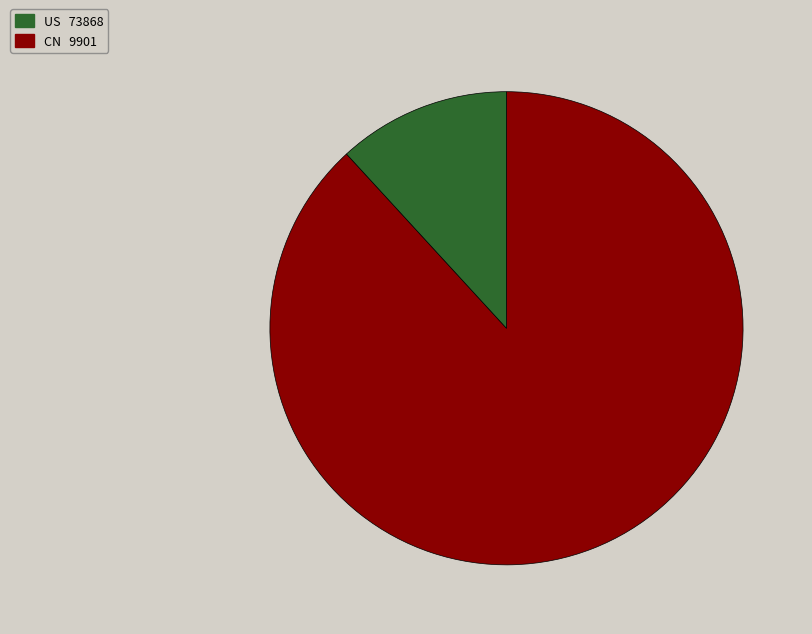

Which slice is the largest?

US